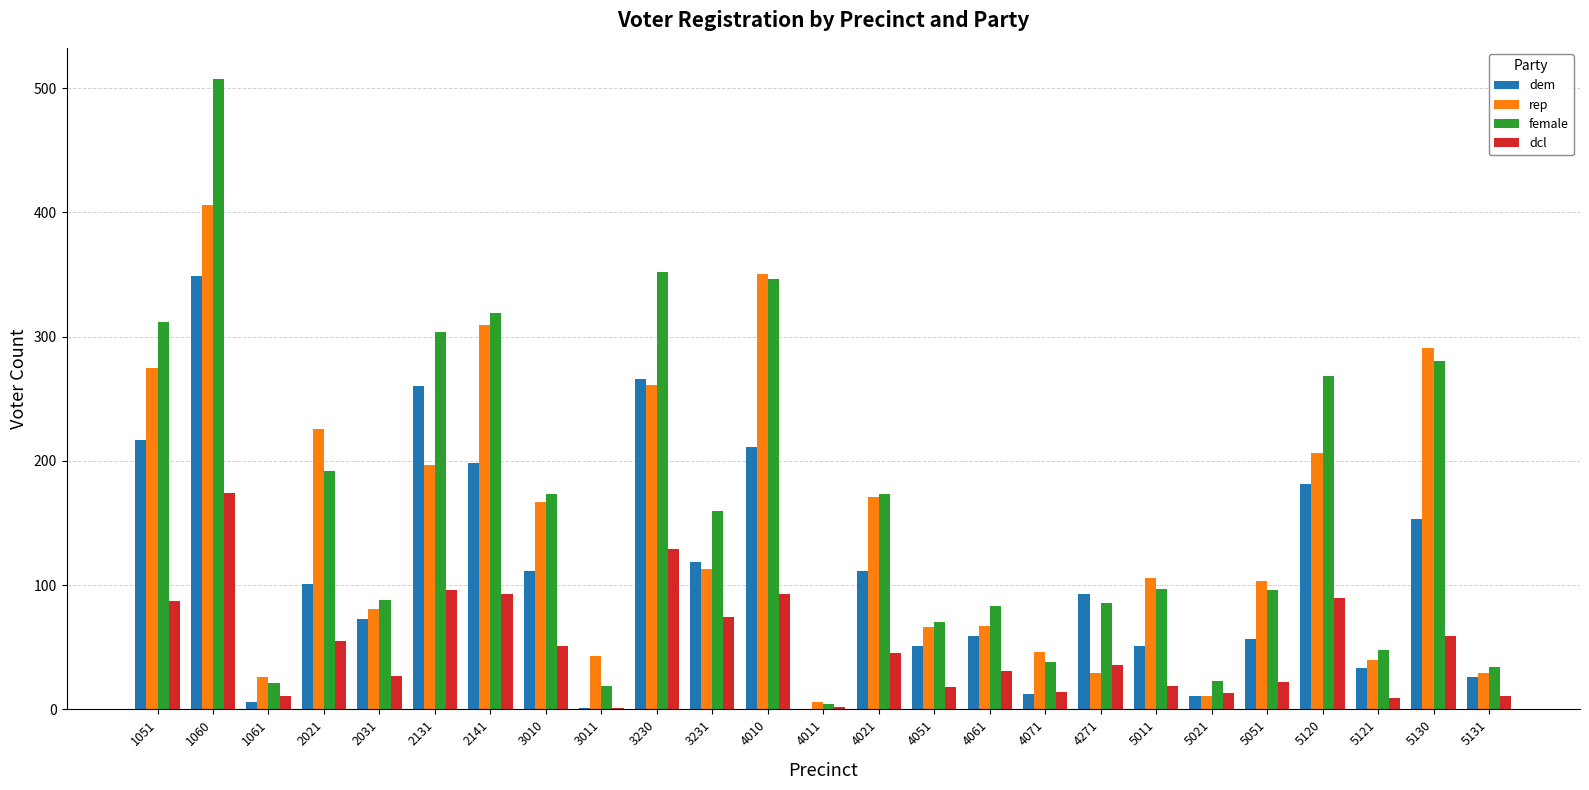

What are all the series names shown in the legend?

dem, rep, female, dcl